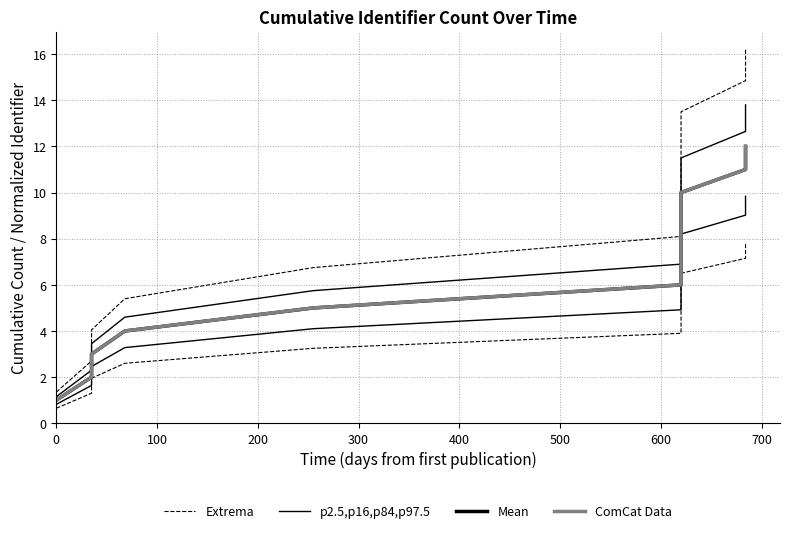

How many series are shown in this chart?

4